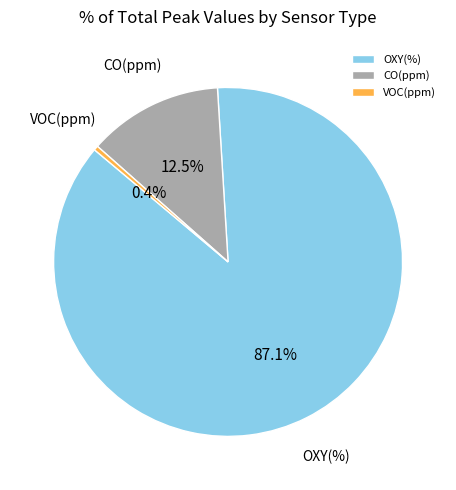

The OXY(%) slice represents 87% of the pie. True or false?

True